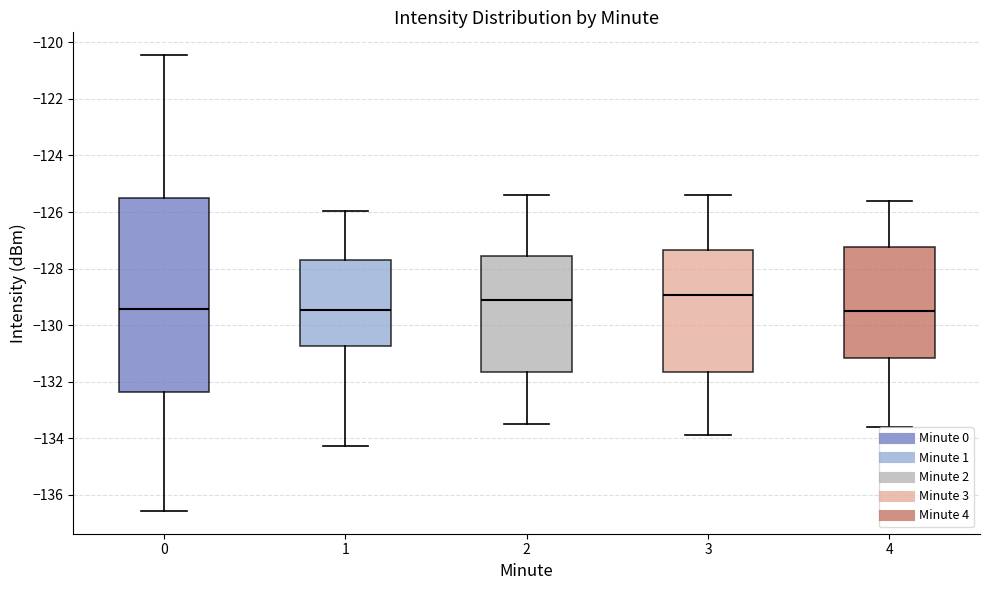

Reading left to right, read every box against the y-axis: the position of its median line, the range the box covers, and the ends of its whiskers. The values are not printed on the chart, so give them approximately, as read against the axis.

0: median -129.4, box -132.4 to -125.4, whiskers -136.6 to -120.4
1: median -129.4, box -130.8 to -127.6, whiskers -134.2 to -126.0
2: median -129.0, box -131.6 to -127.6, whiskers -133.4 to -125.4
3: median -129.0, box -131.6 to -127.4, whiskers -133.8 to -125.4
4: median -129.4, box -131.2 to -127.2, whiskers -133.6 to -125.6